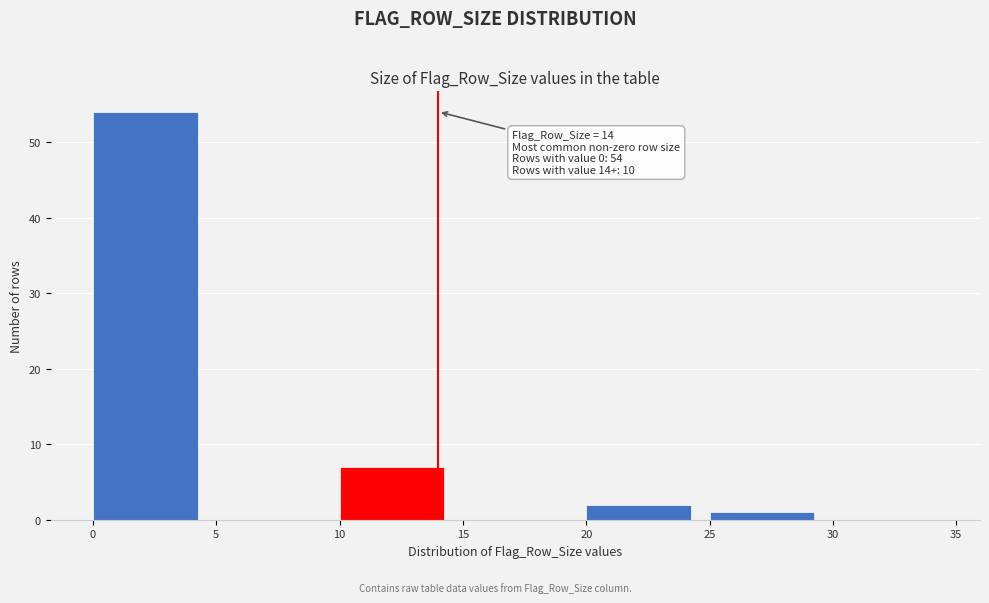

Over which range of the x-axis is the bar tallest?

0 to 5